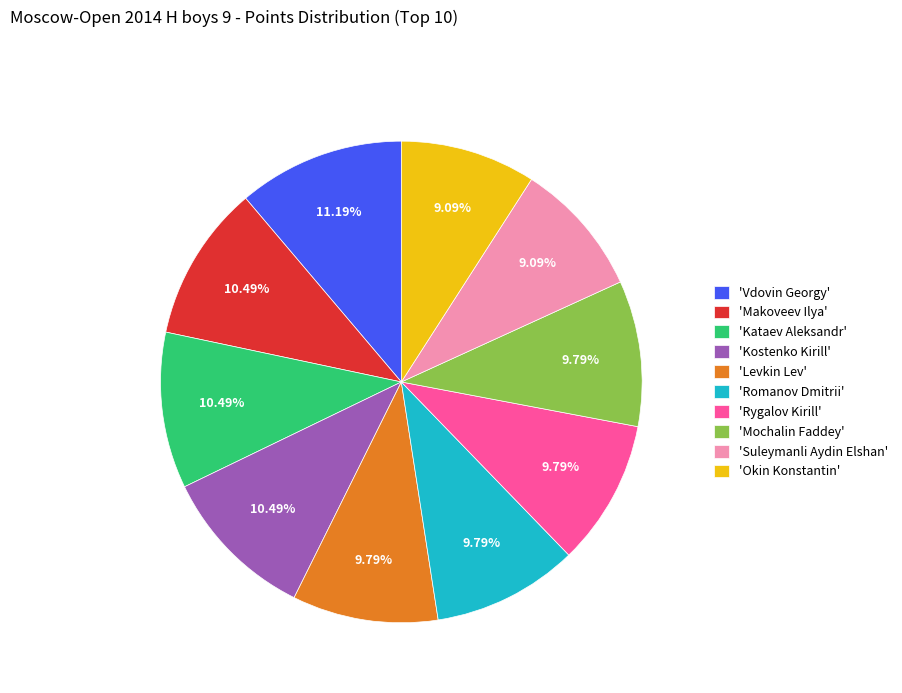

Count the number of slices in the pie.

10